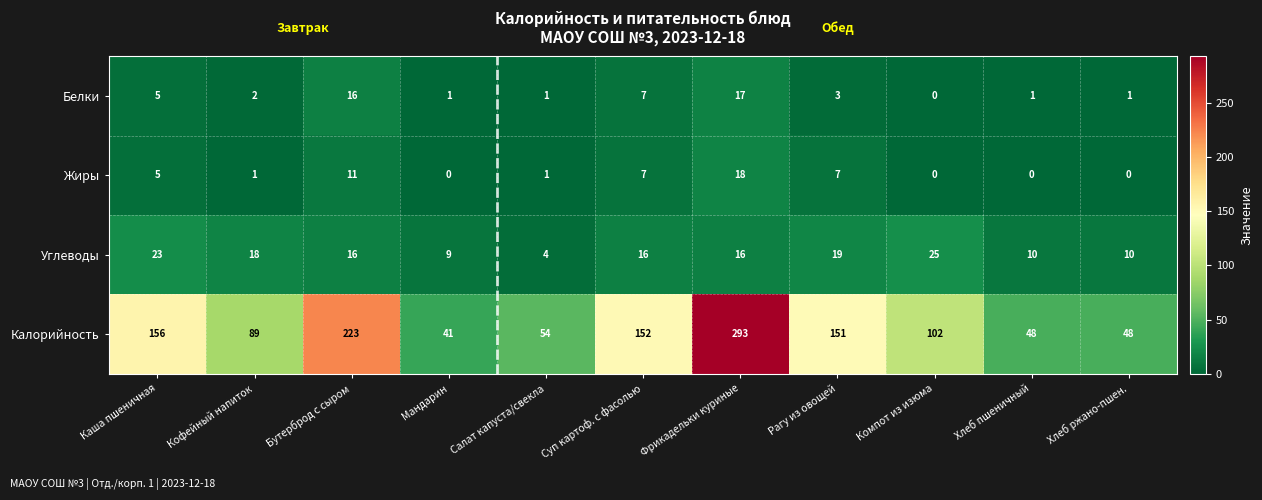

What is the spread (max minus min) of values at Хлеб пшеничный?

48